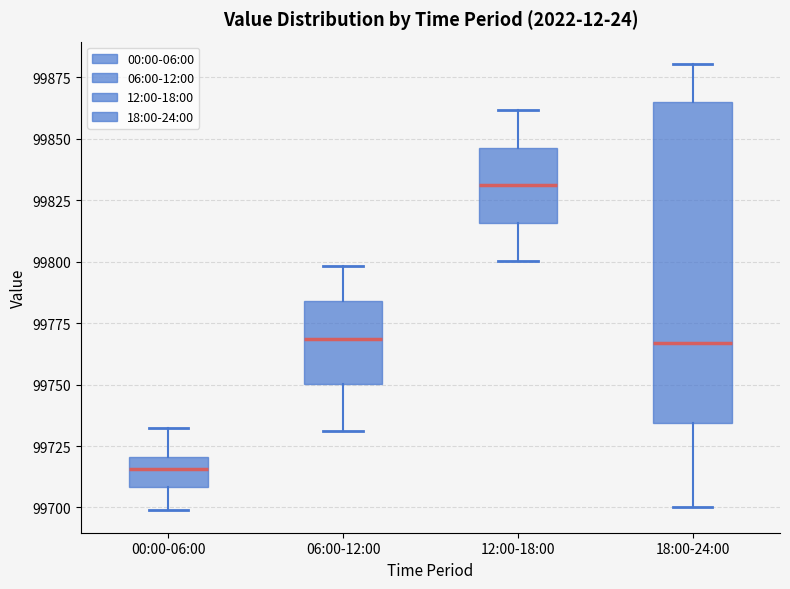

Reading left to right, read every box against the y-axis: the position of its median line, the range the box covers, and the ends of its whiskers. The values are not printed on the chart, so give them approximately, as read against the axis.

00:00-06:00: median 99715, box 99710 to 99720, whiskers 99700 to 99730
06:00-12:00: median 99770, box 99750 to 99785, whiskers 99730 to 99800
12:00-18:00: median 99830, box 99815 to 99845, whiskers 99800 to 99860
18:00-24:00: median 99765, box 99735 to 99865, whiskers 99700 to 99880